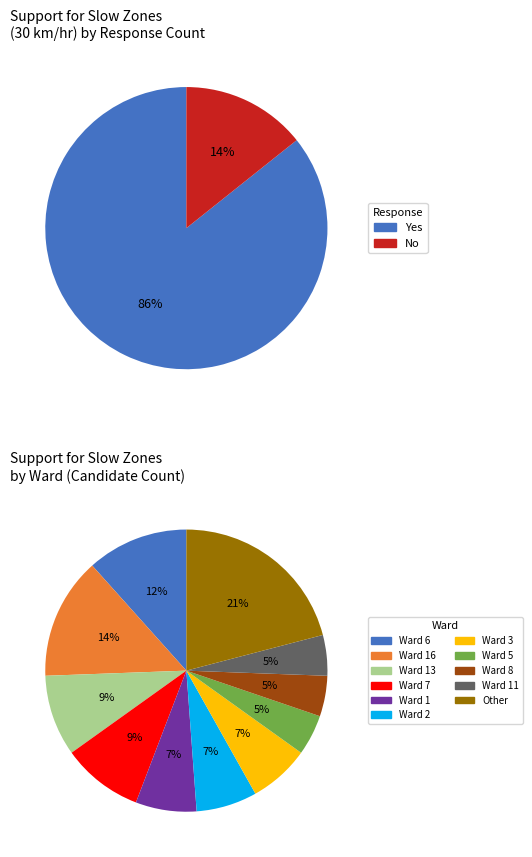

Which has a higher value, No or Yes?

Yes